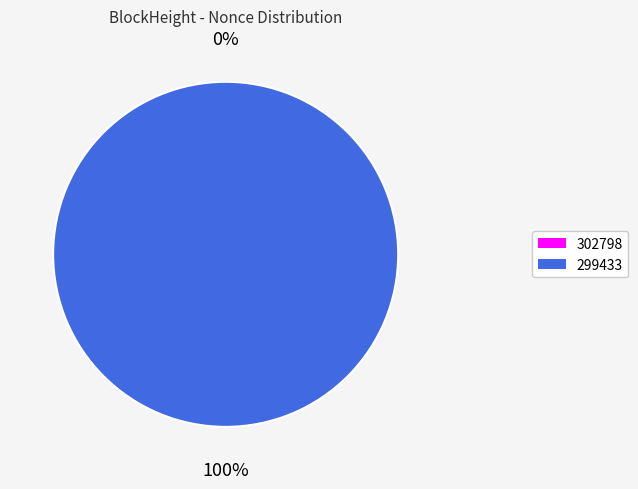

Which category accounts for the majority?

299433